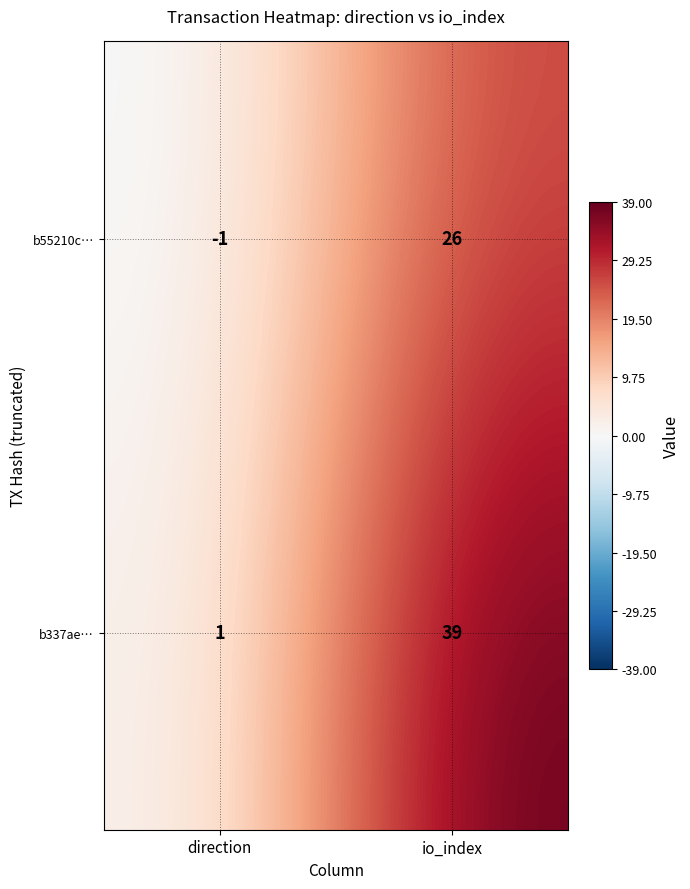

At which category does the chart reach its peak across all series?

io_index